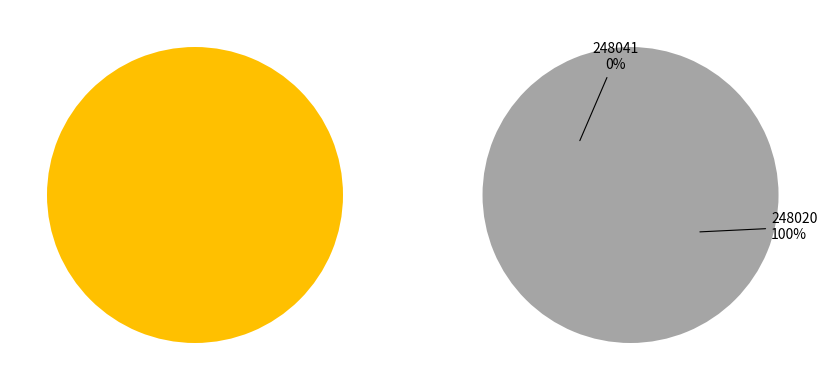

Which category has the biggest portion of the pie?

248020